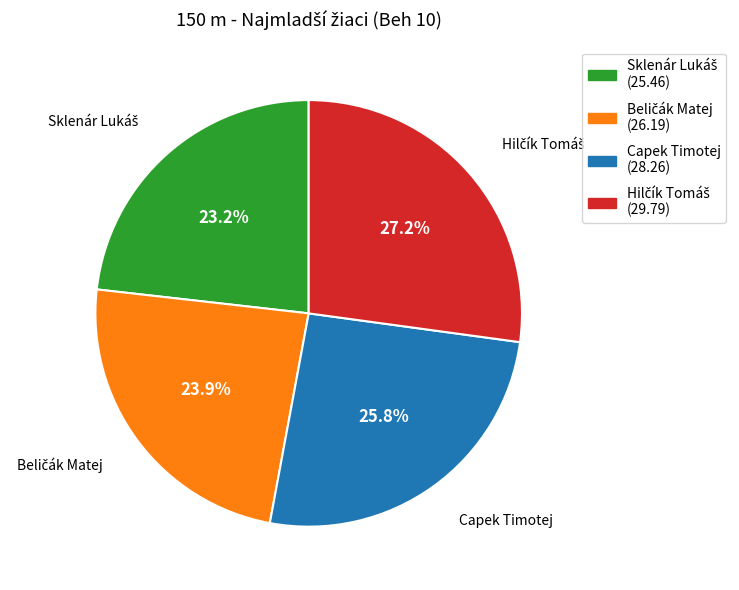

What portion of the pie excludes Capek Timotej?

74.2%